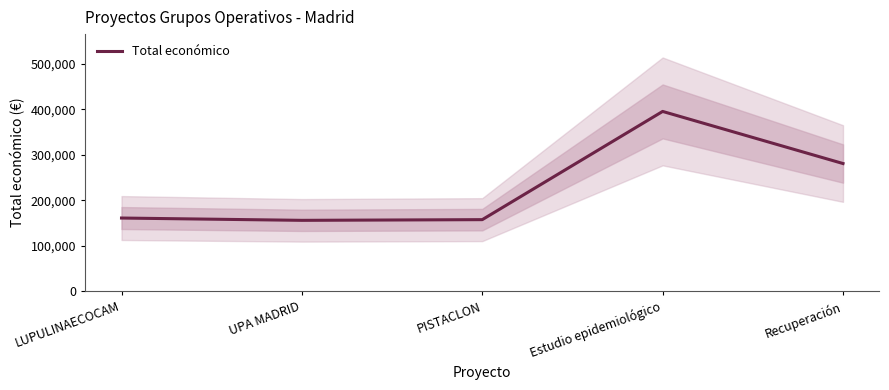

Reading right to left, list all the values displayed in this chart.

280962	395592	157500	155978	161050